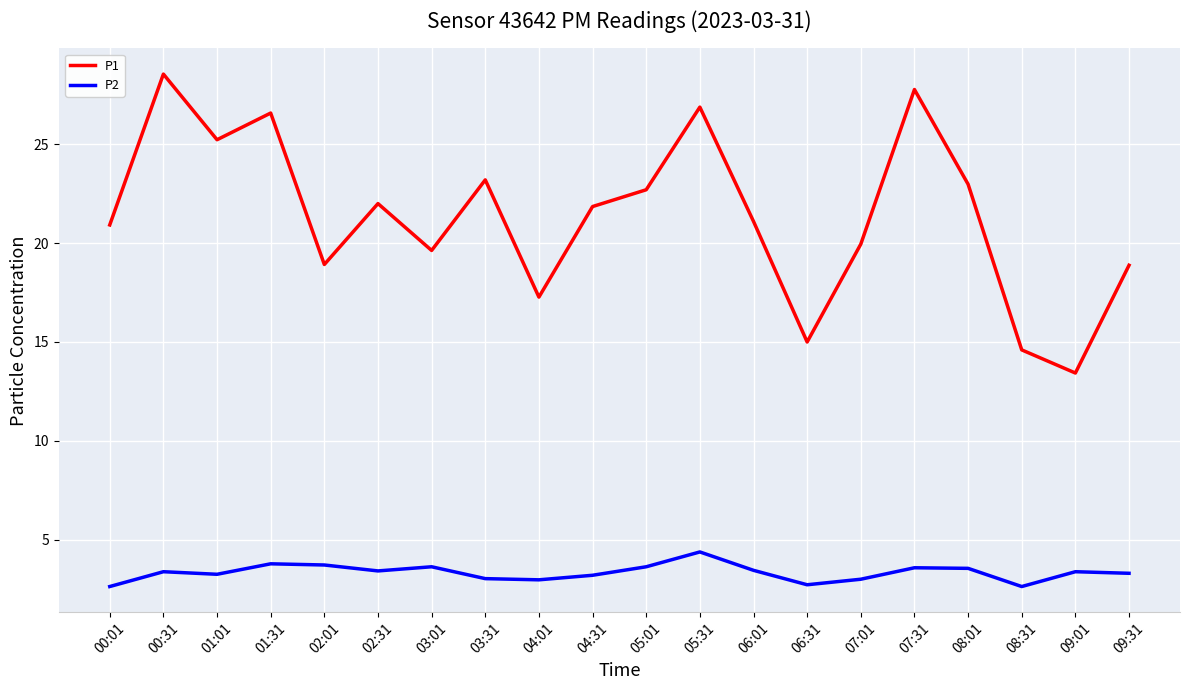

Which series has the largest range (max minus min)?

P1